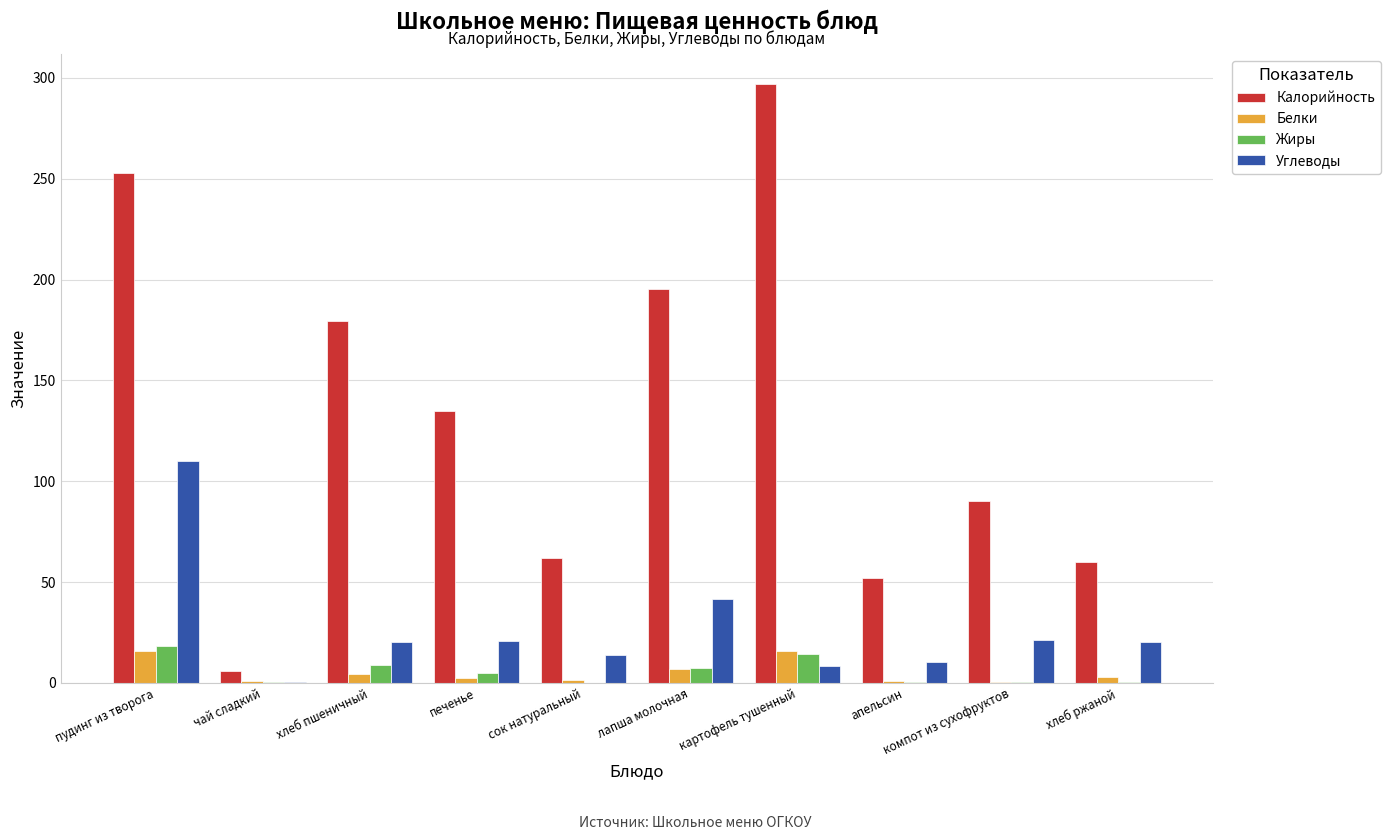

The value of Калорийность at хлеб ржаной is 93.1. True or false?

False